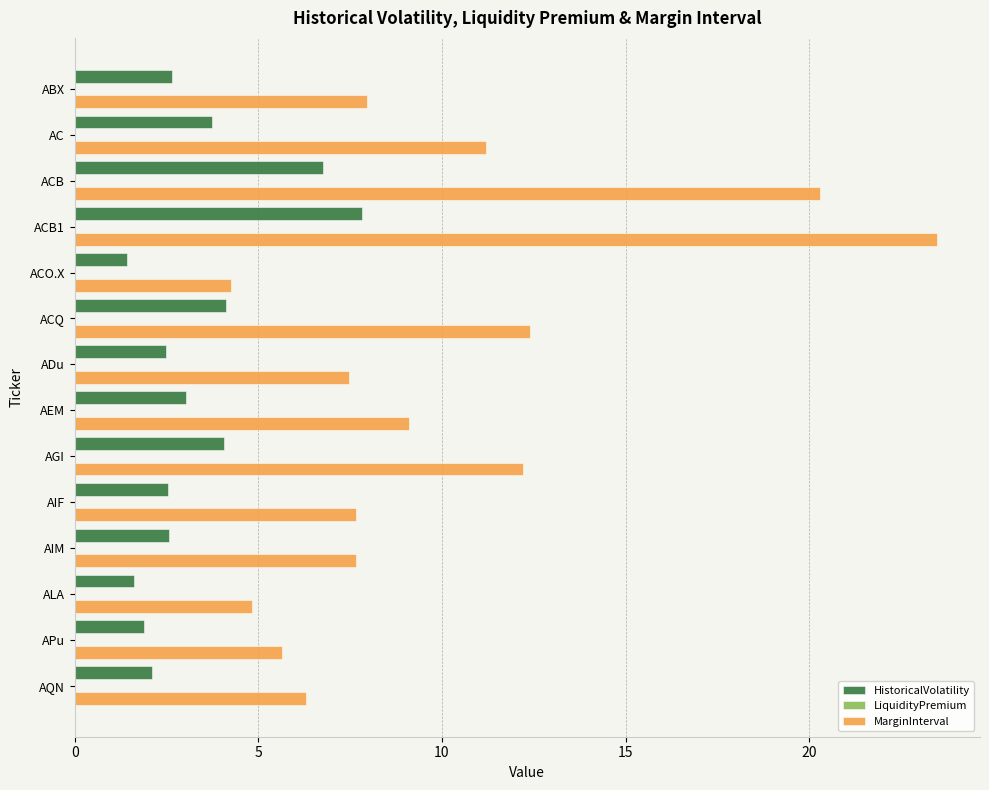

Rank the series by their average value, from lowest to highest.

HistoricalVolatility, MarginInterval